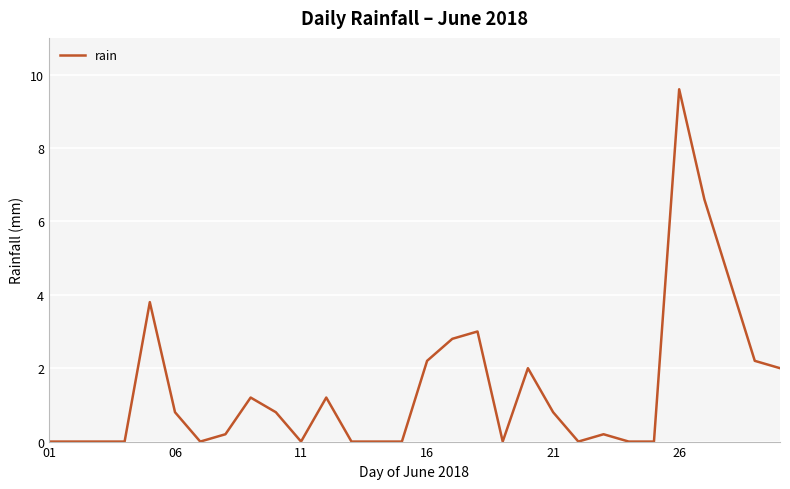

What is the difference between the maximum and second lowest values?

9.6